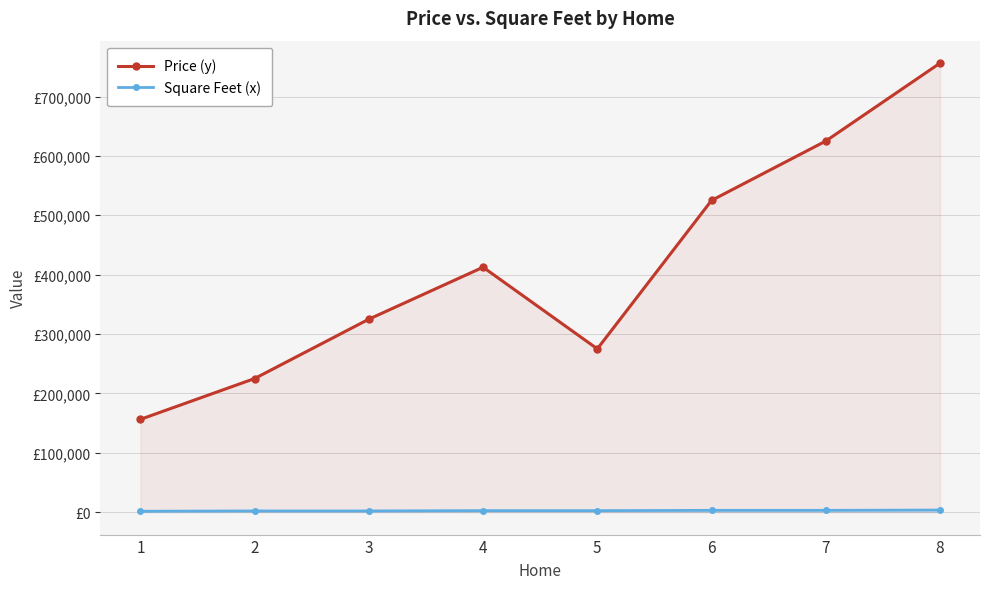

At which category does Price (y) reach its first local peak?

4